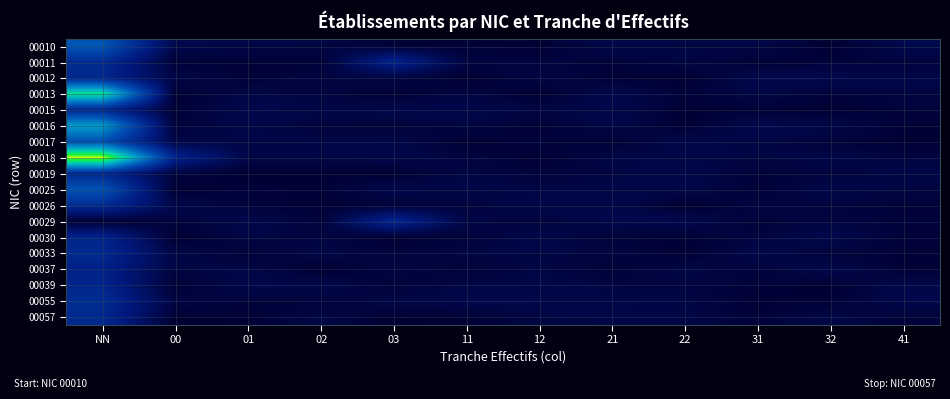

At which category is the sum across all series the highest?

NN